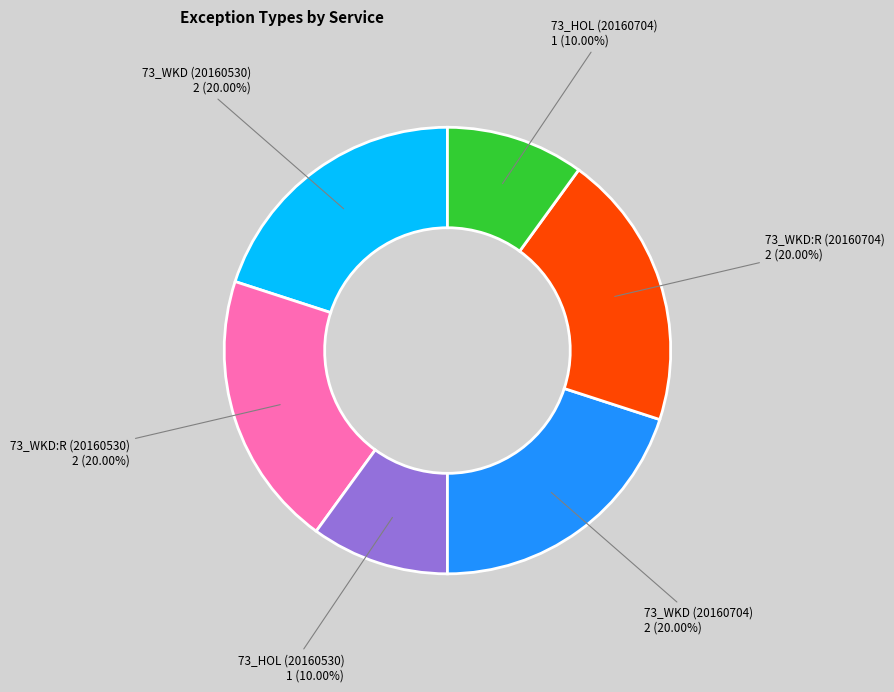

How many slices are in this pie chart?

6